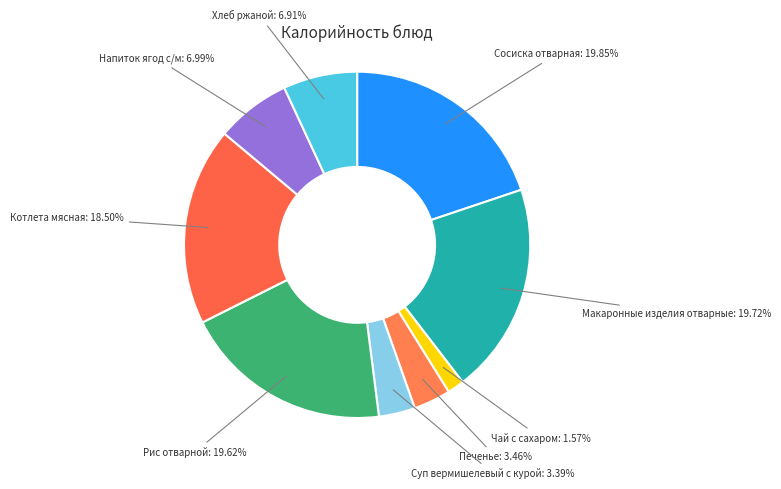

How many segments does this pie chart have?

9